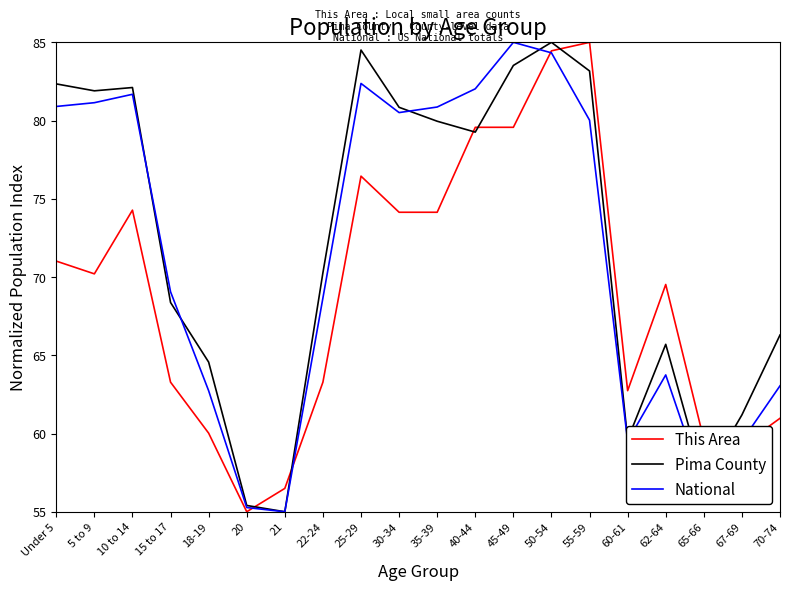

Does the chart have visible grid lines?

No